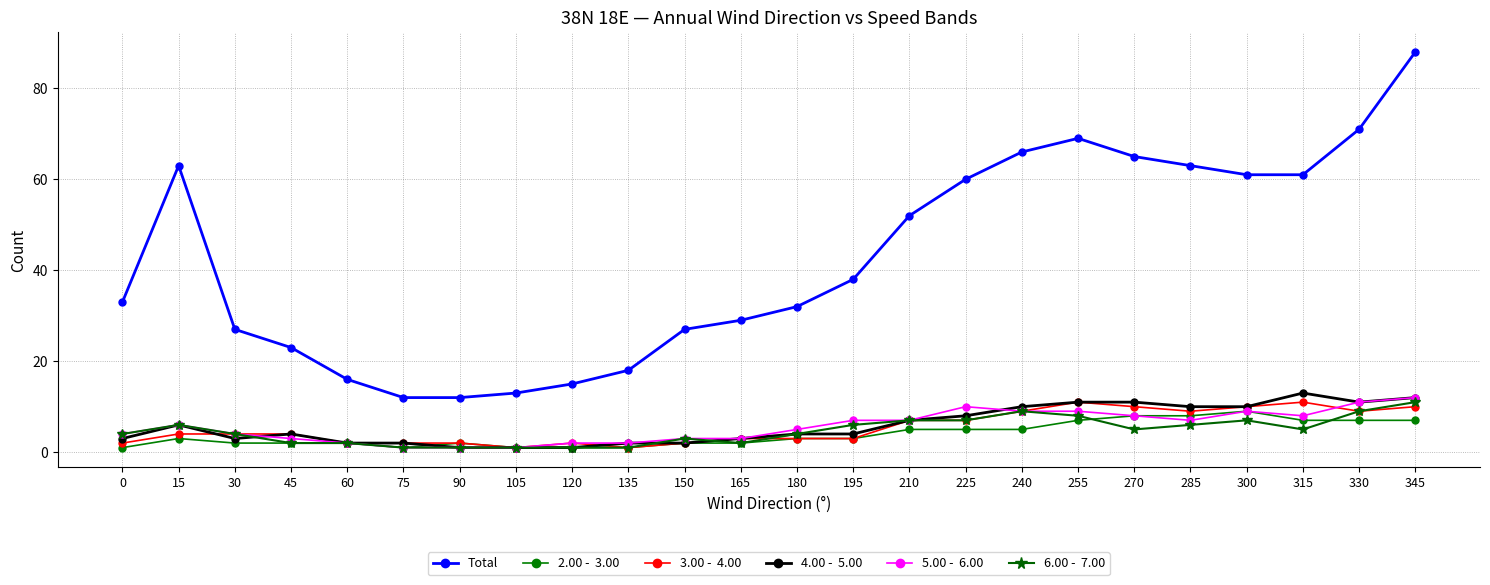

At which category is the sum across all series the highest?

345